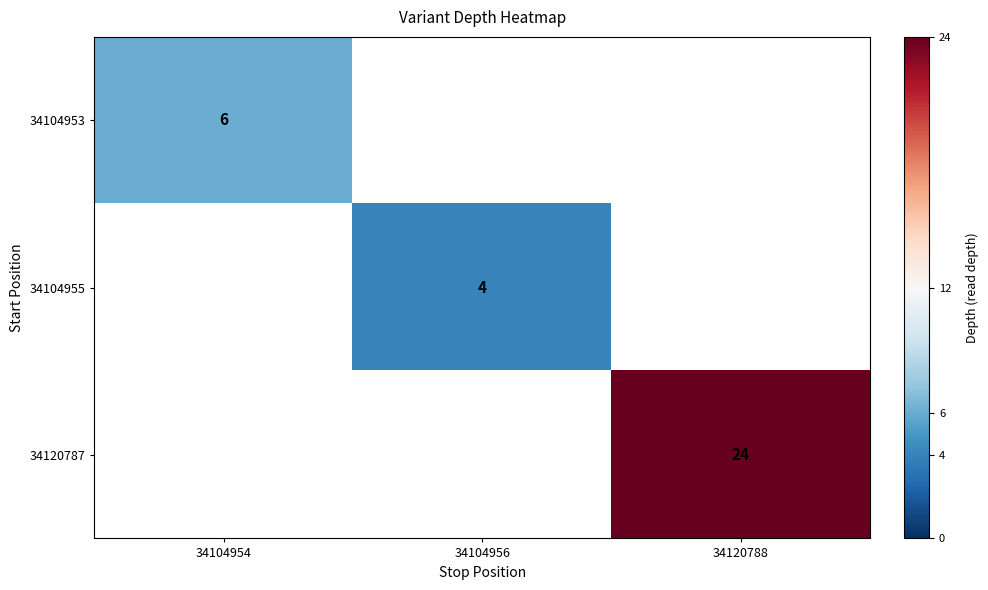

The value of 34120787 at 34120788 is 24. True or false?

True